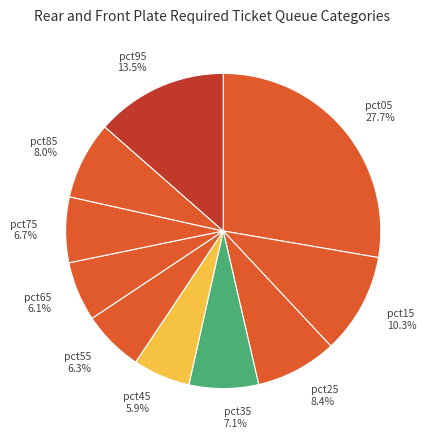

To the nearest percent, what is the average slice percentage?

10%